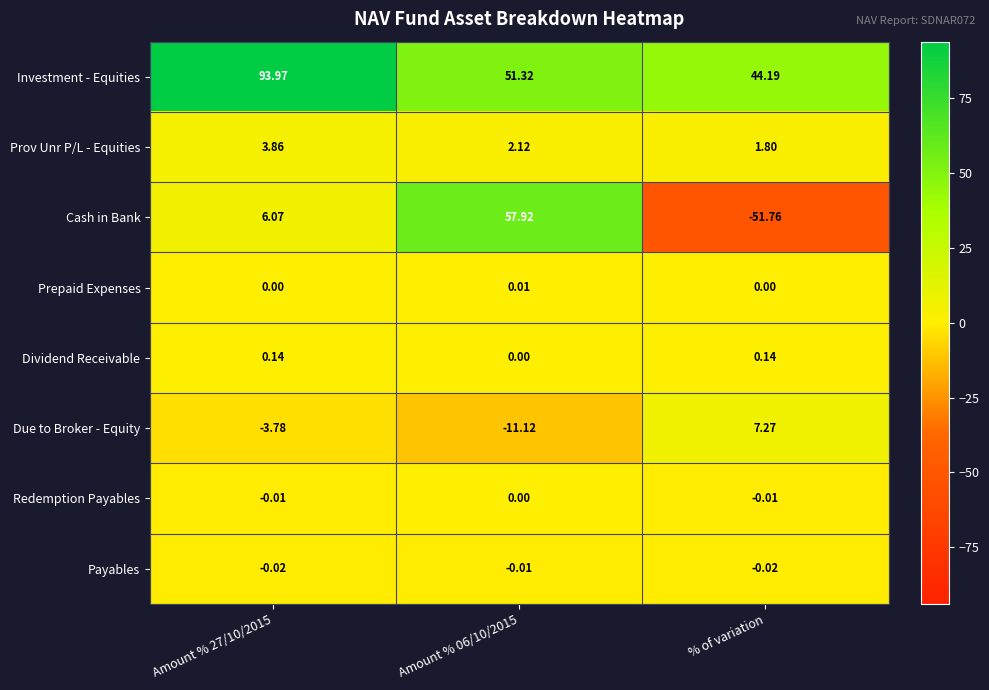

Which series has the largest range (max minus min)?

Cash in Bank